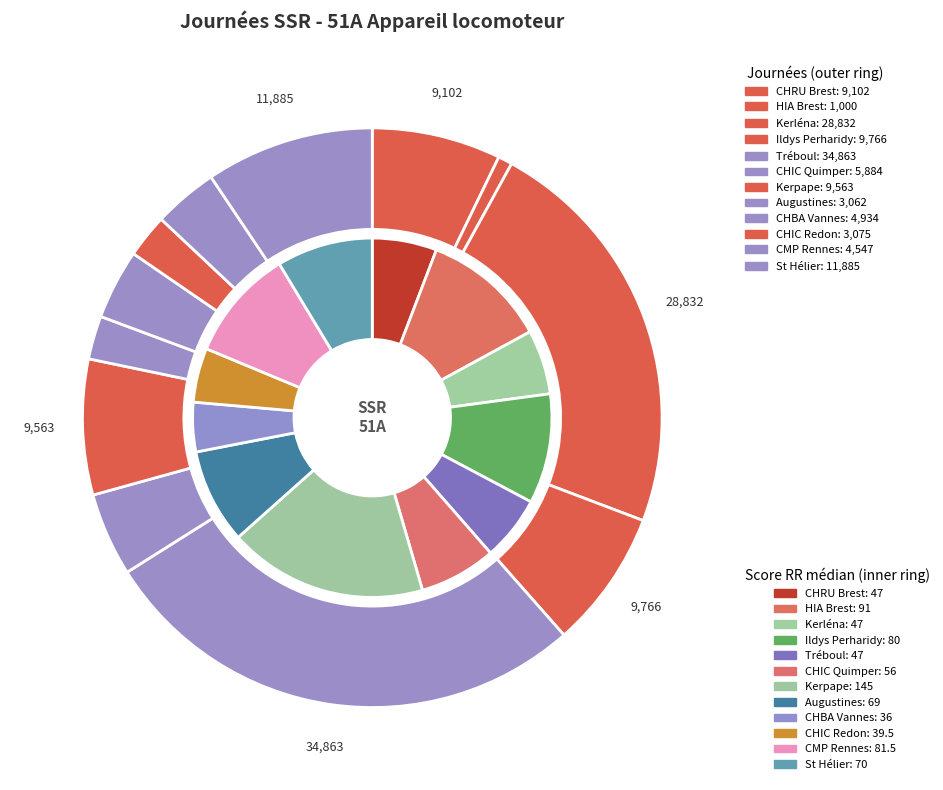

Is there any slice that represents more than half of the pie?

No